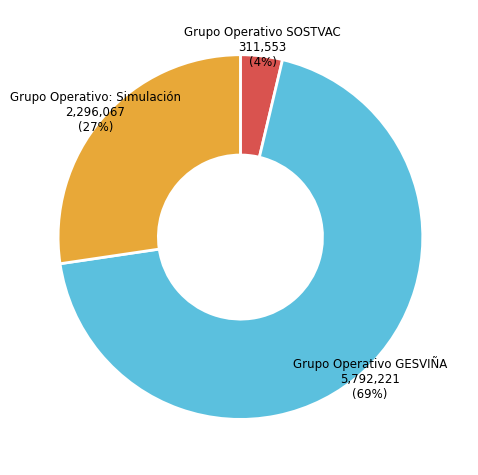

How many slices are in this pie chart?

3